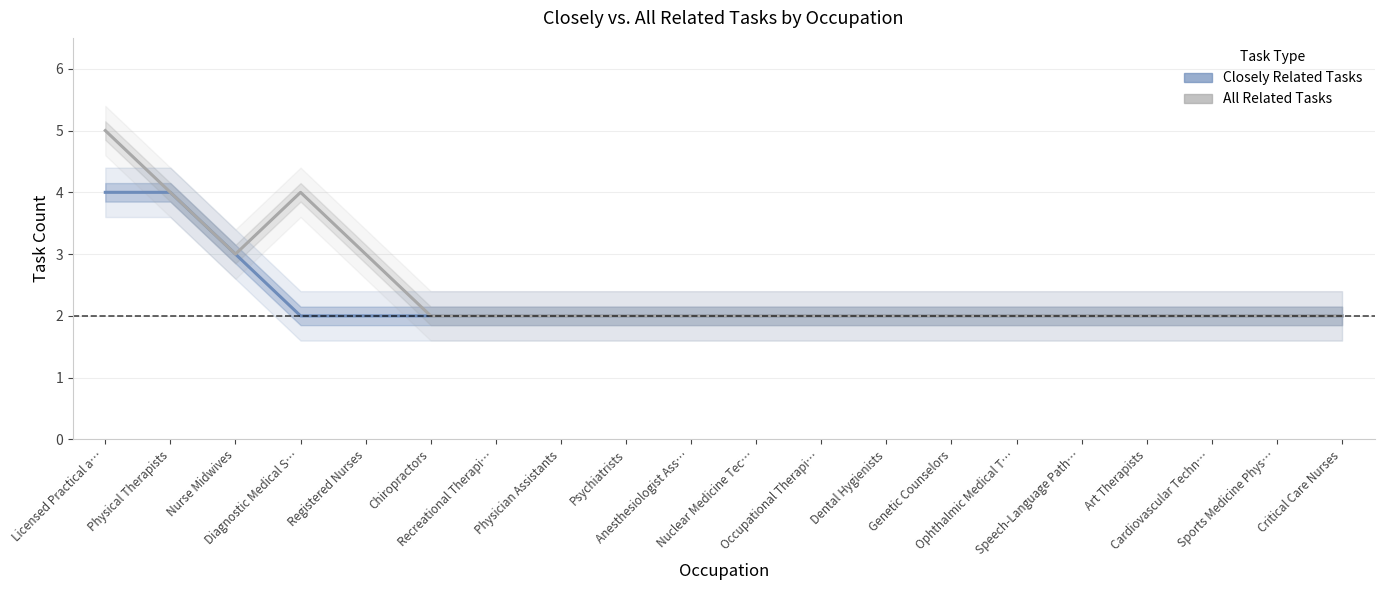

Which series changed the most between Physical Therapists and Chiropractors?

Closely Related Tasks